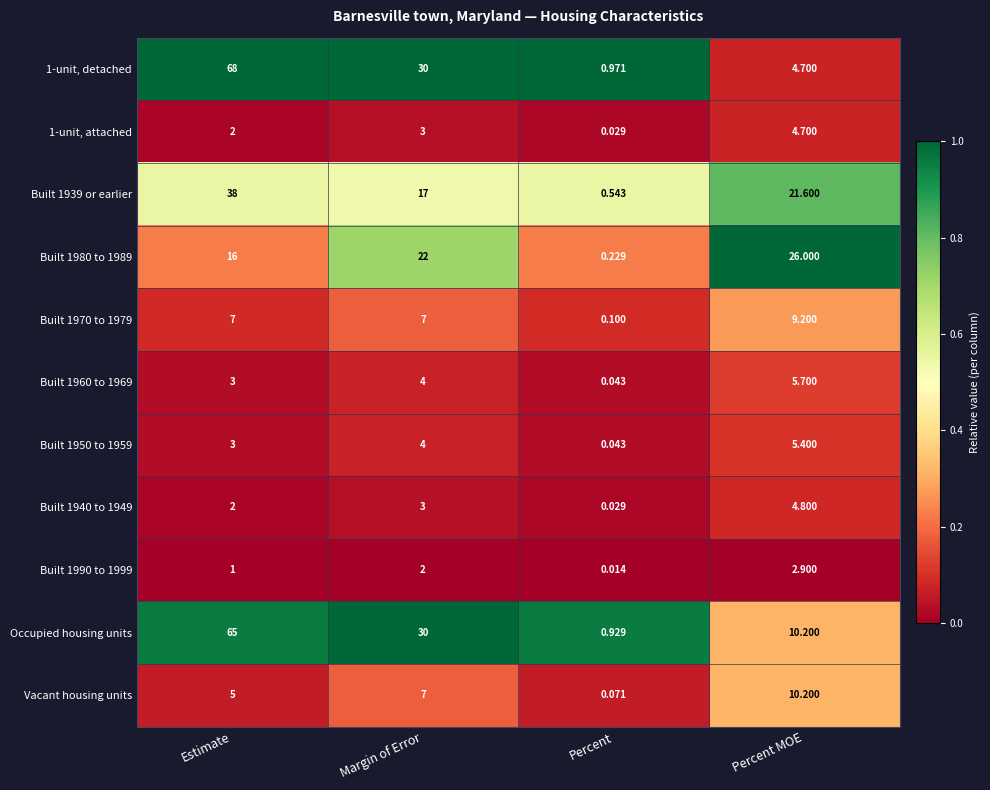

What is the maximum value shown in the chart?

68.0